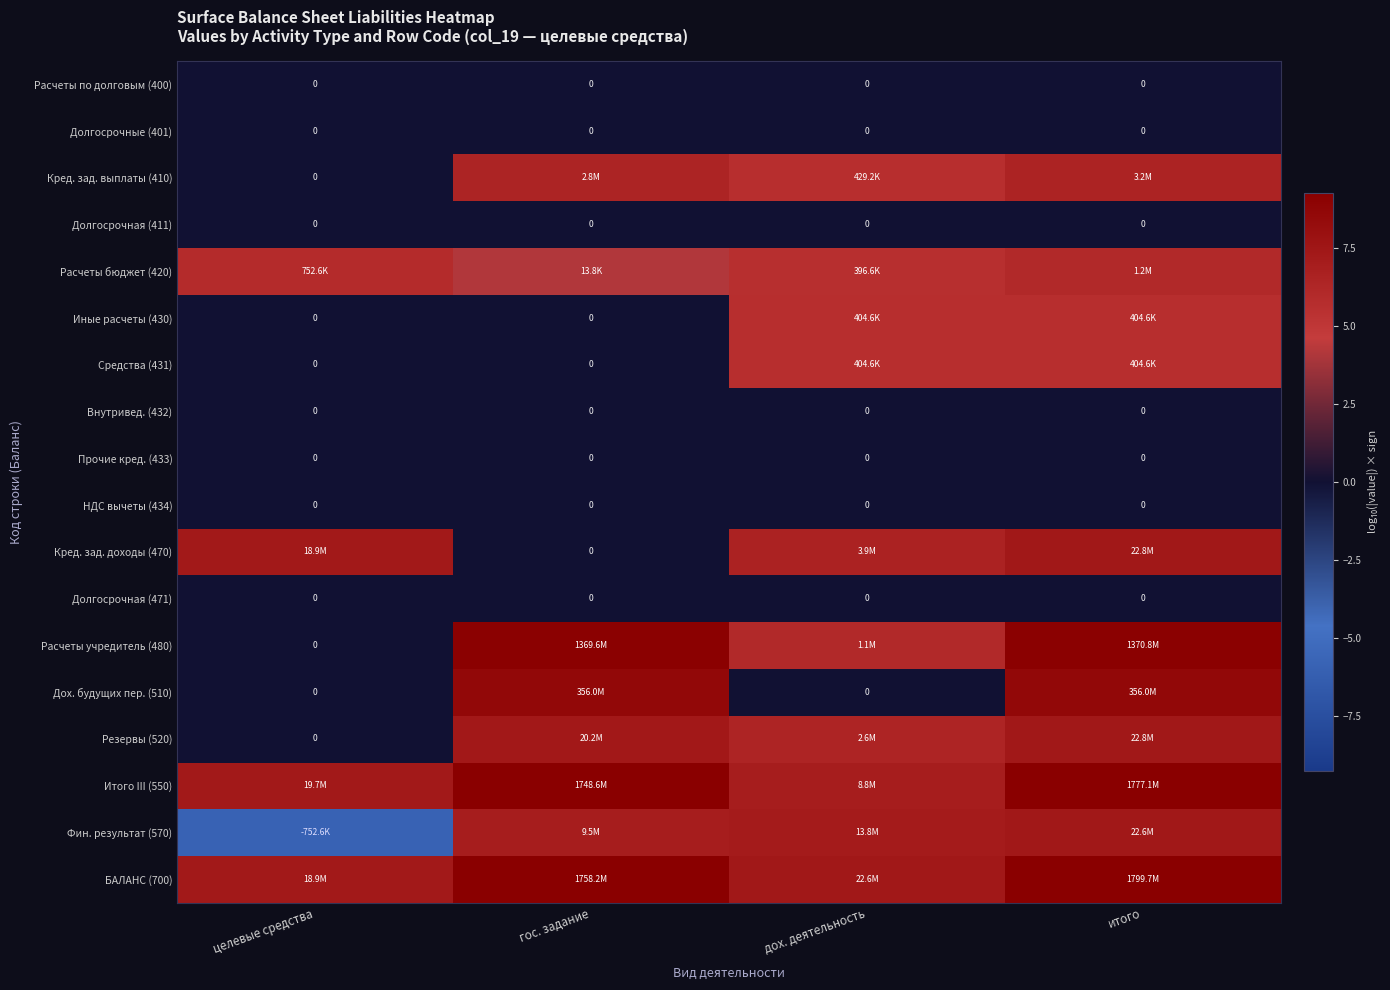

Is it true that Кред. зад. доходы (470) equals 3.5 at итого?

False